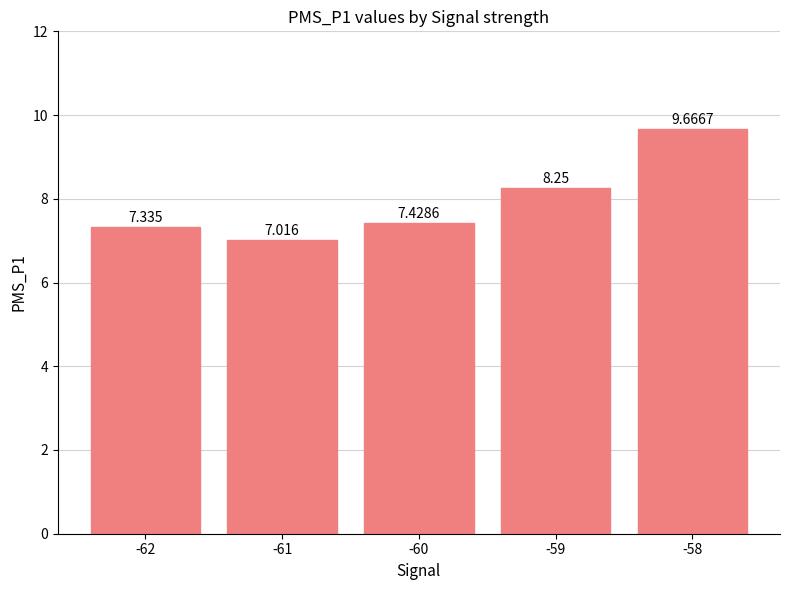

What is the ratio of the value at -59 to the value at -61?

1.2